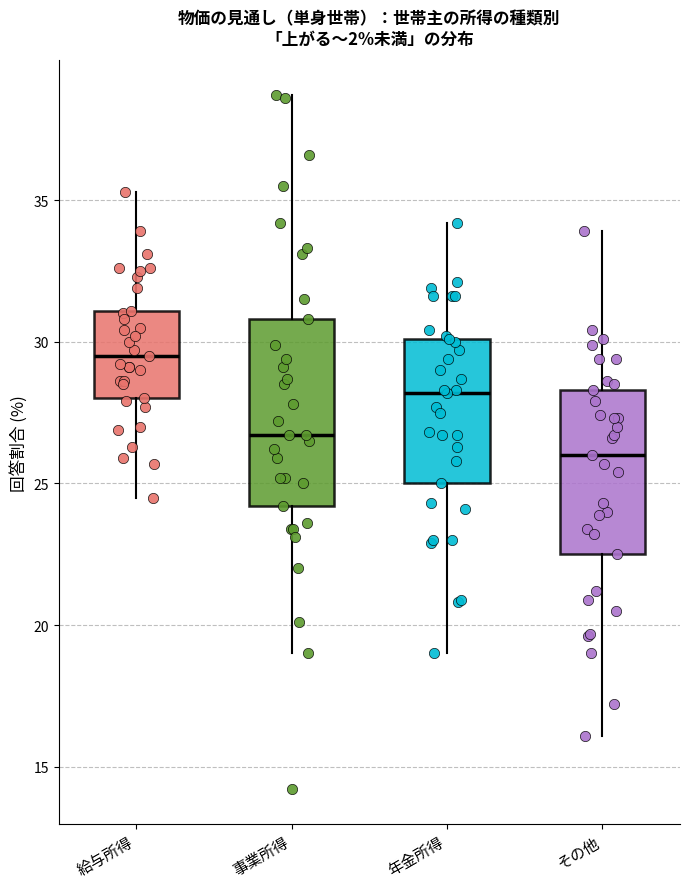

Where is the upper edge of the box for その他 on the y-axis? The values are not printed on the chart, so give them approximately, as read against the axis.

28.5